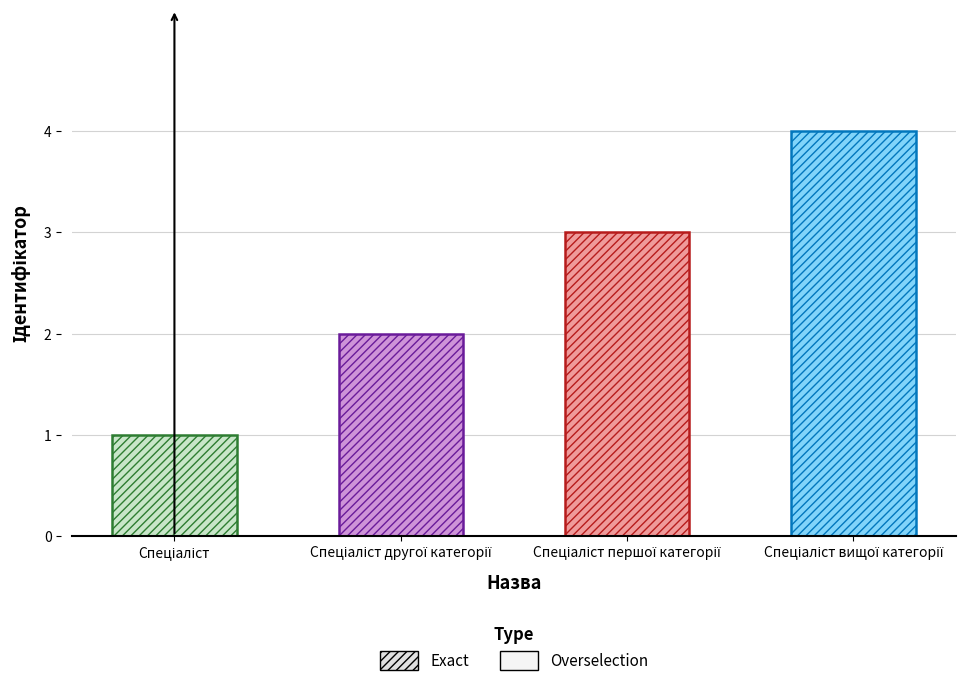

How many categories are shown in the chart?

4